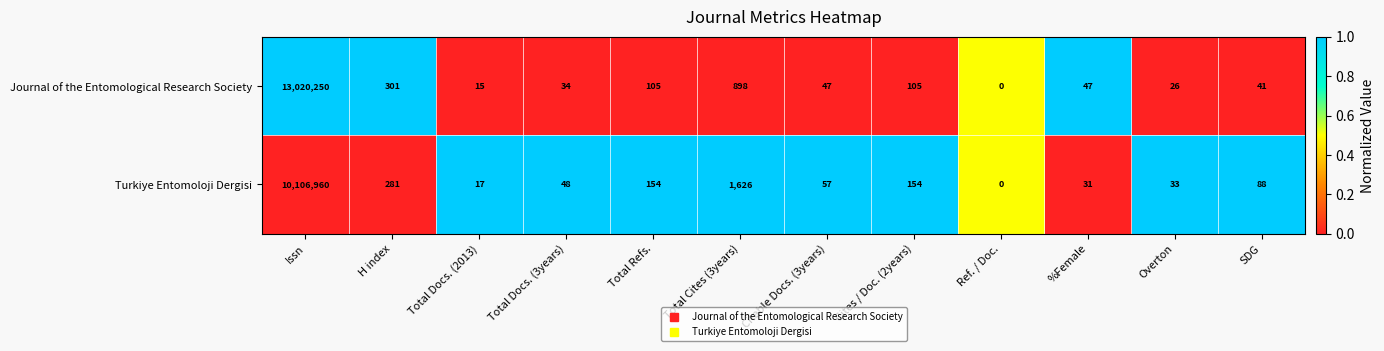

Which series has the largest total across all categories?

Journal of the Entomological Research Society